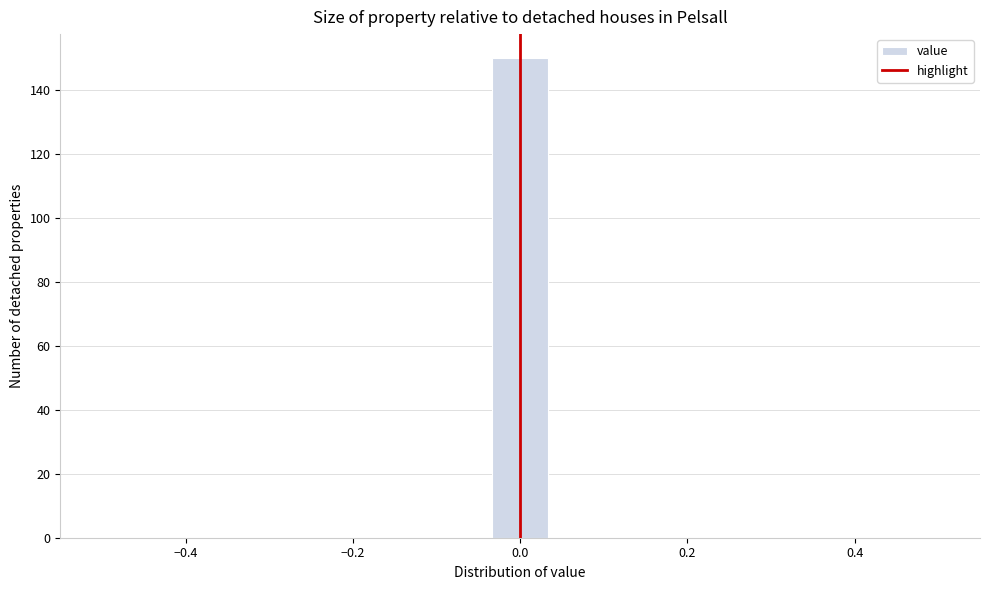

Around what value on the x-axis is the tallest bar? Give the approximate position of its centre, as read against the axis.

0.00